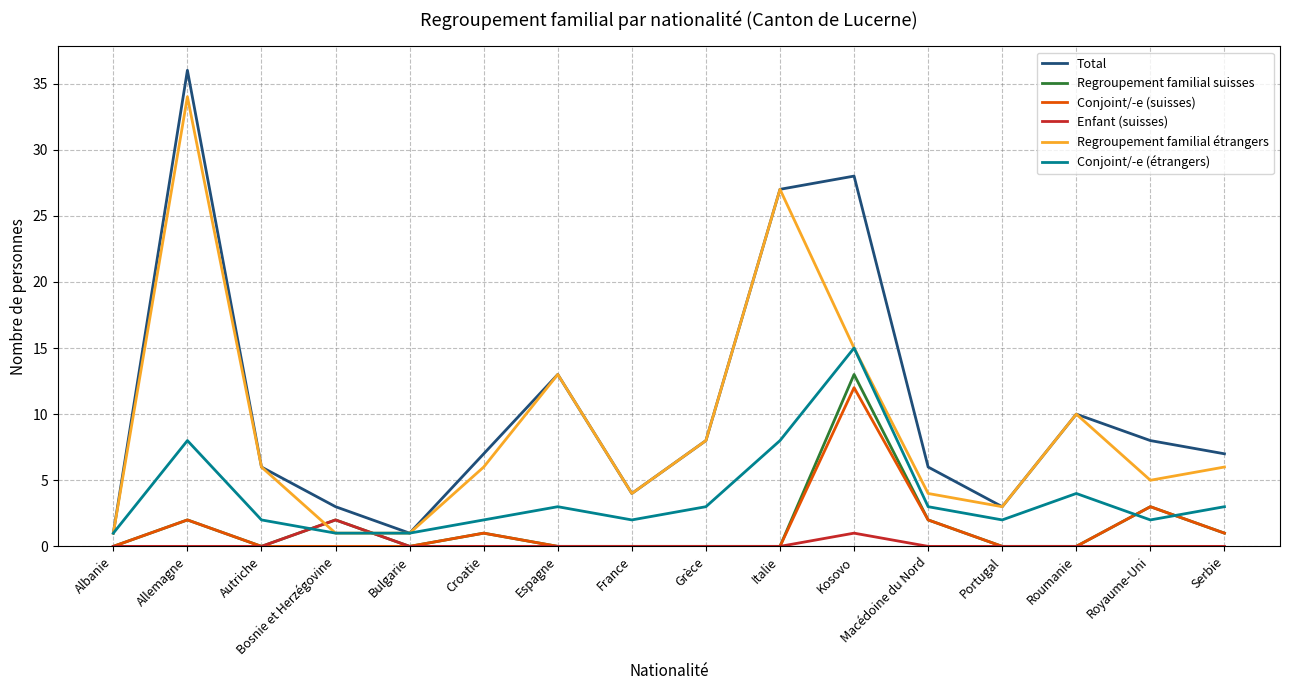

At which label is Regroupement familial suisses closest to 6?

Royaume-Uni